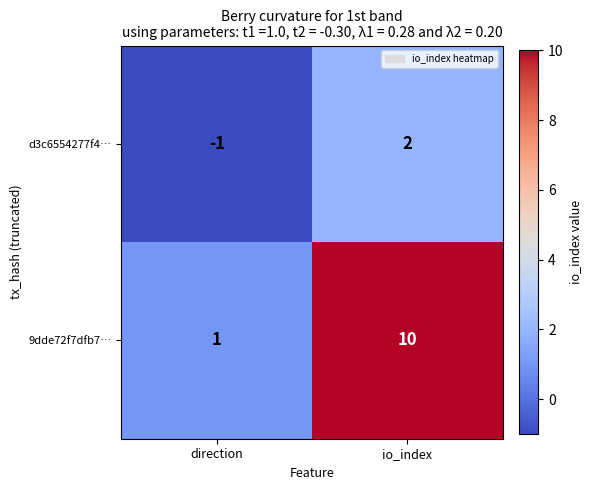

Reading left to right, list all the values displayed in this chart.

d3c6554277f4…: -1	2
9dde72f7dfb7…: 1	10